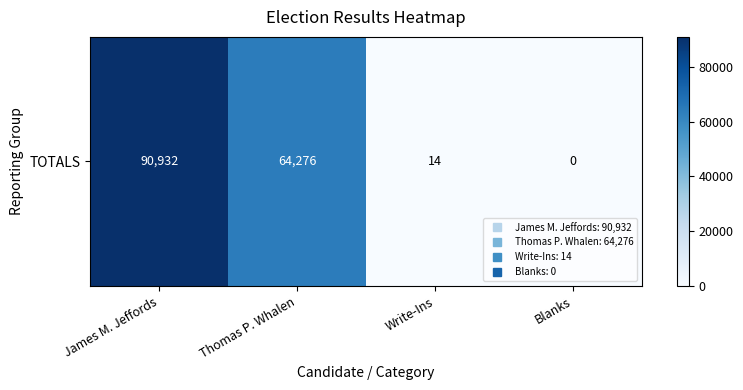

The value at Write-Ins is 14. True or false?

True